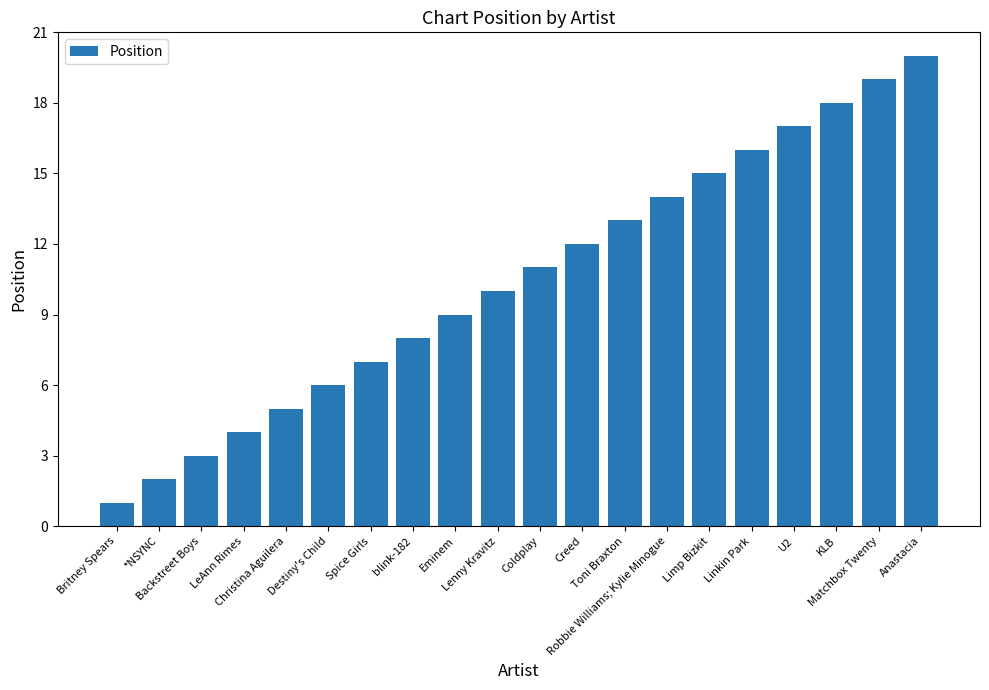

How many data points are less than 11?

10